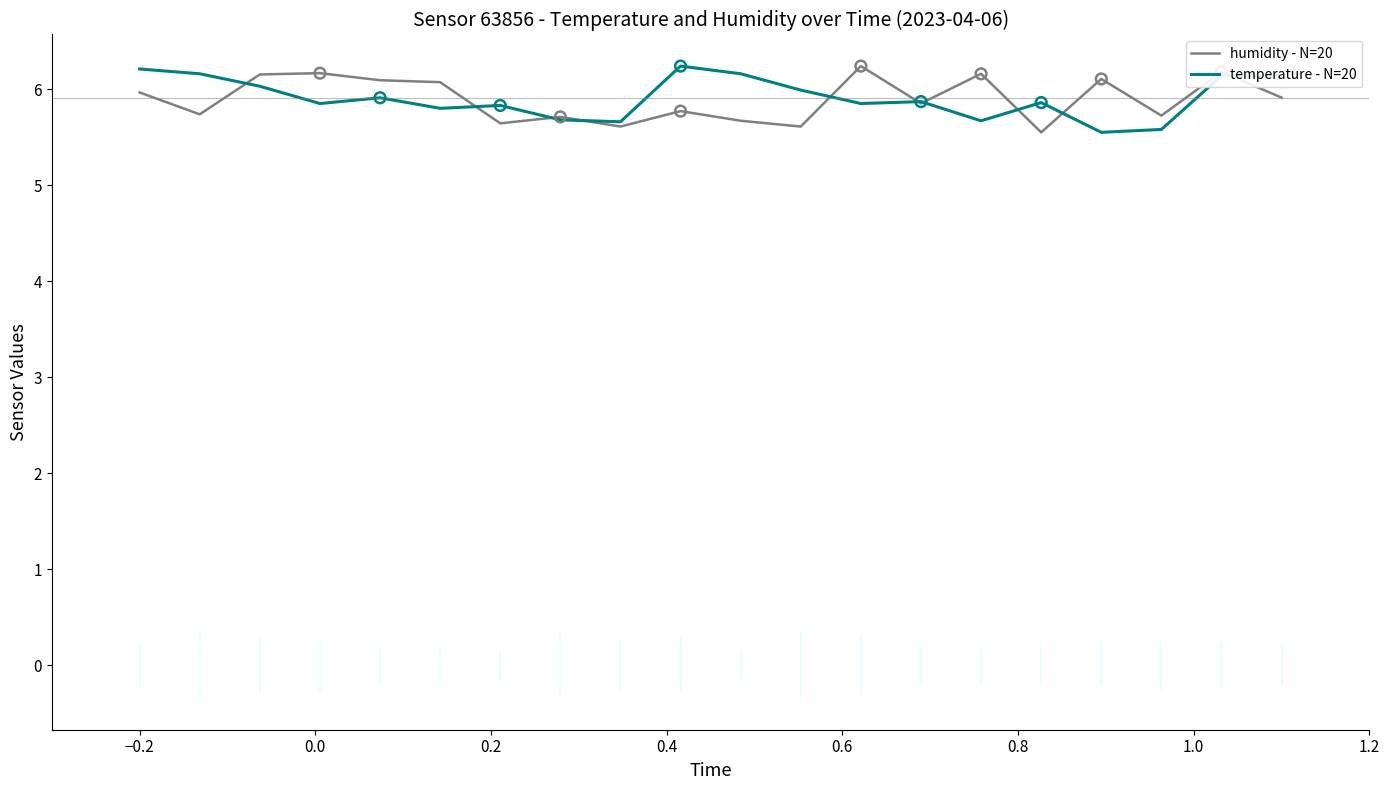

Which series has the widest spread of Y values?

humidity - N=20